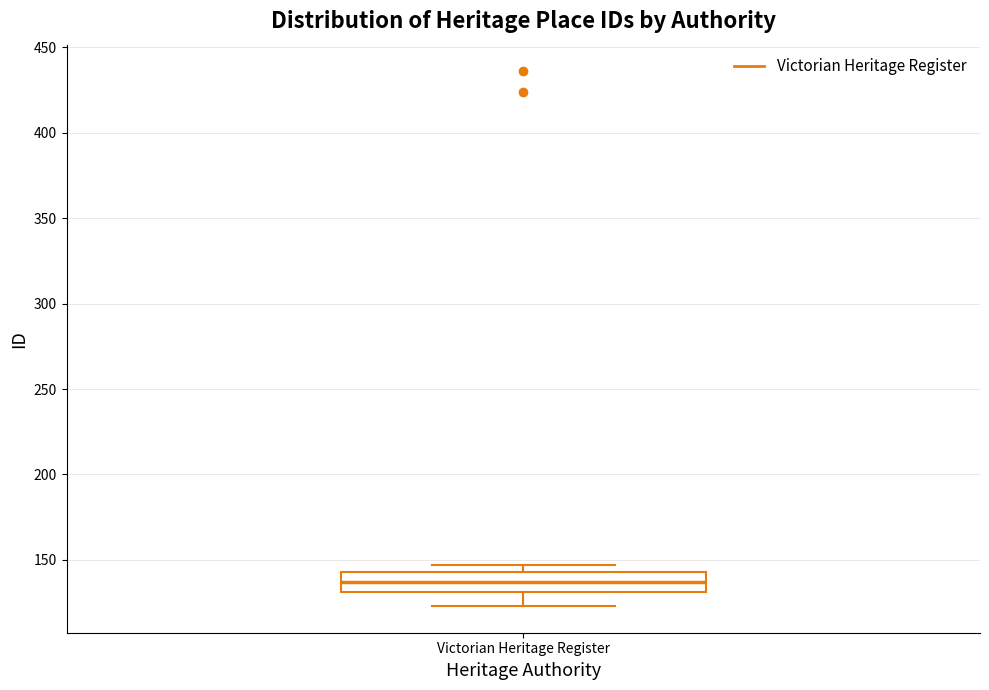

Transcribe this box plot: give where the median line is, the range the box spans, and where the two whiskers end, as read against the y-axis. The values are not printed on the chart, so give them approximately, as read against the axis.

median 135, box 130 to 145, whiskers 125 to 145 (just above the box's upper edge)